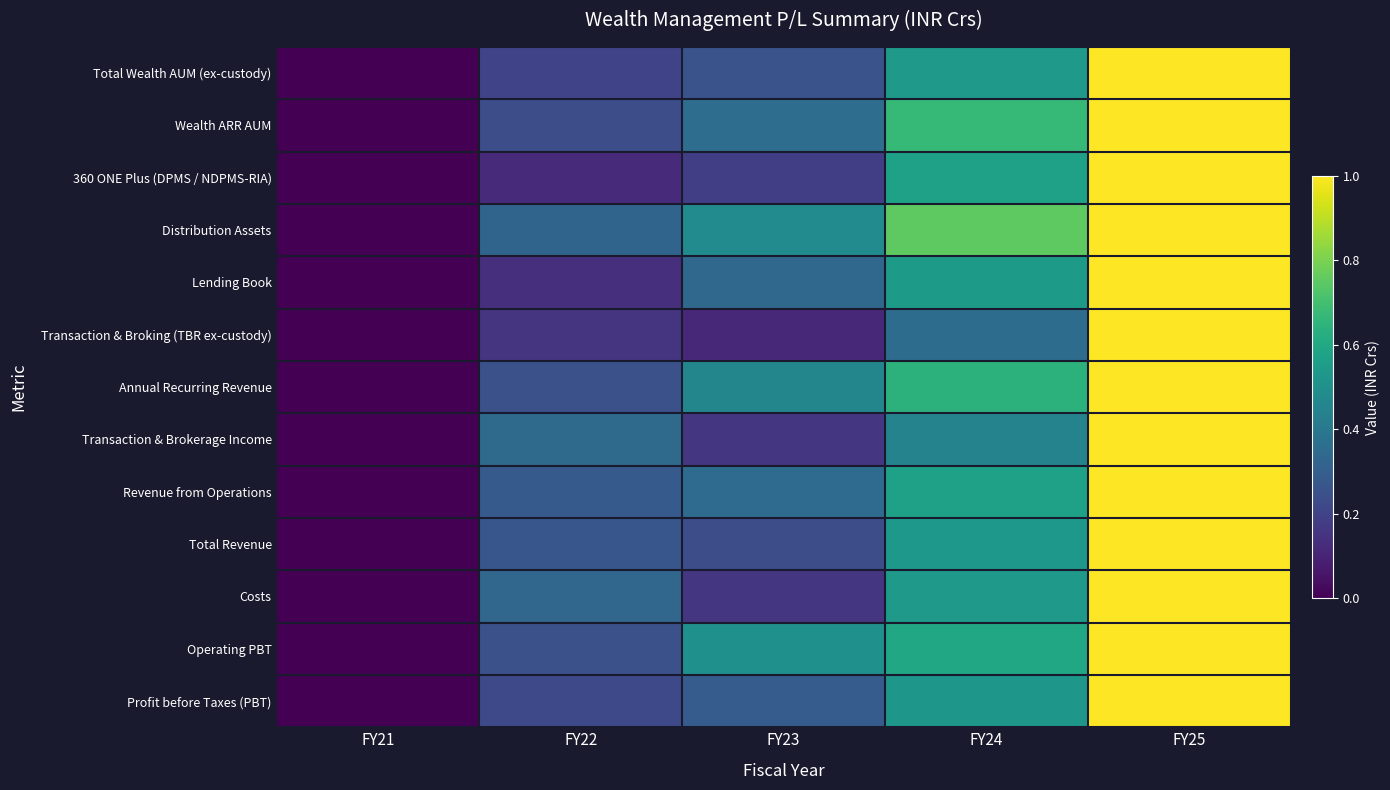

Which series has the largest total across all categories?

Distribution Assets